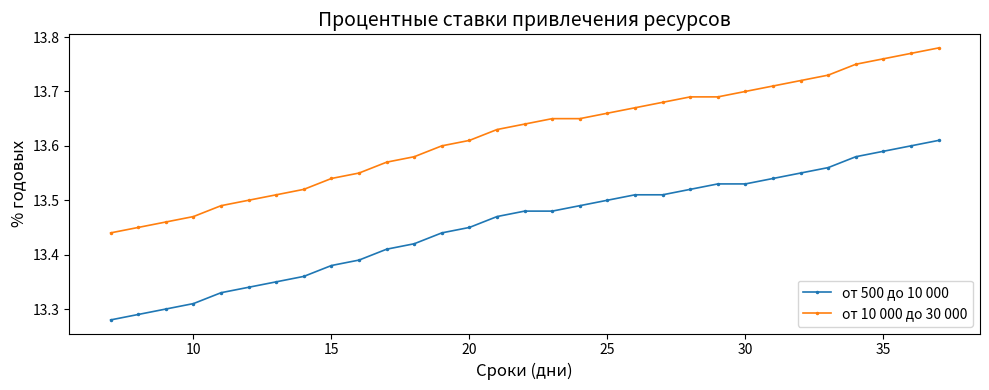

How many от 500 до 10 000 values are between 13 and 14?

31